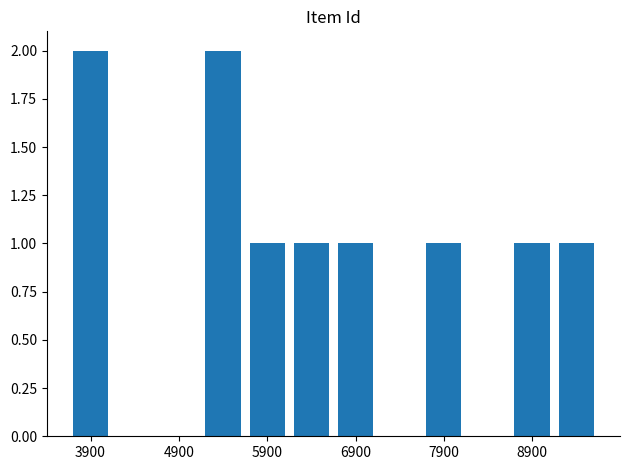

What is the sum of all values?

10